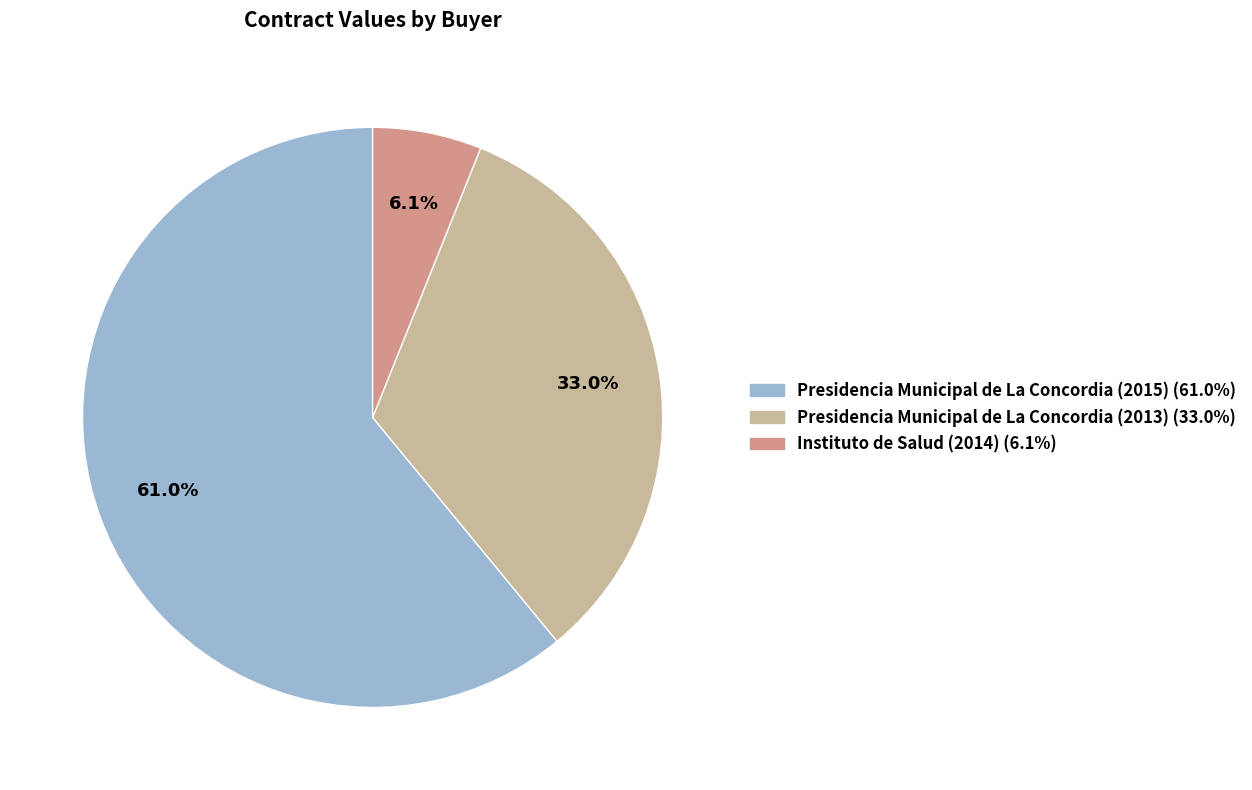

The Presidencia Municipal de La Concordia (2015) slice represents 75% of the pie. True or false?

False